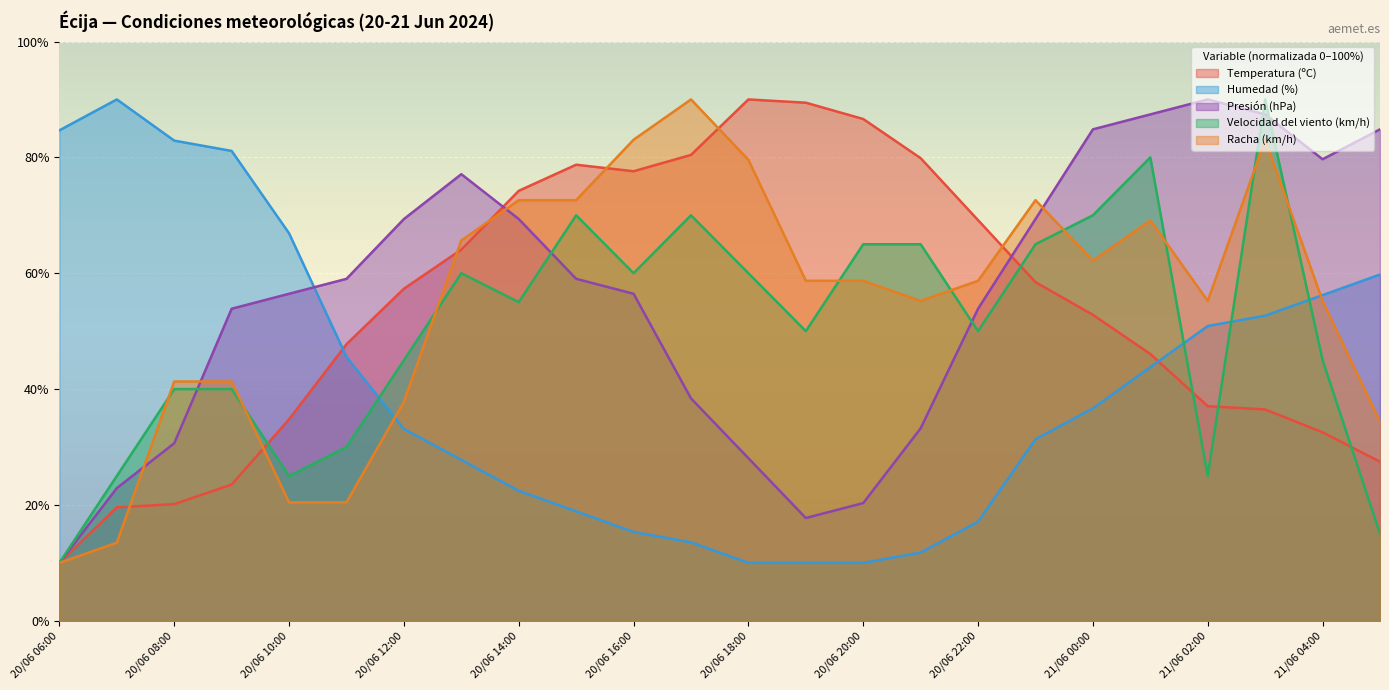

What is the total value across all series at 20/06 06:00?

124.7